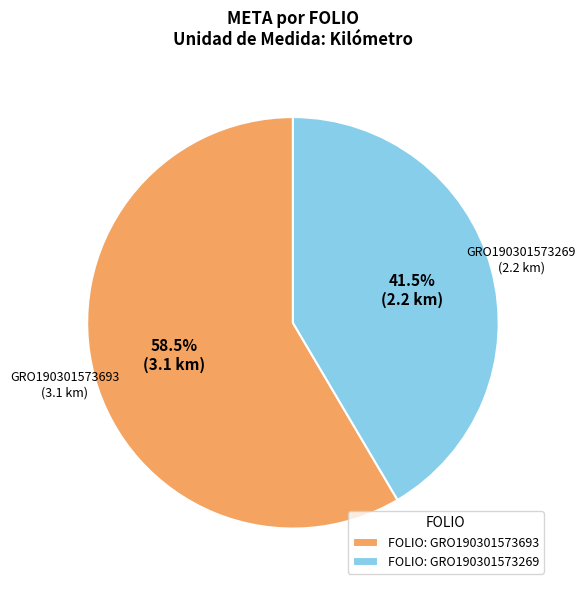

Is there a majority slice in this chart?

Yes